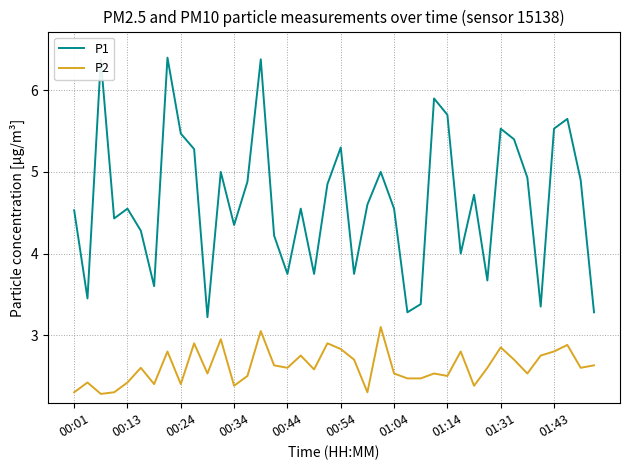

True or false: P1 and P2 cross at least once.

False